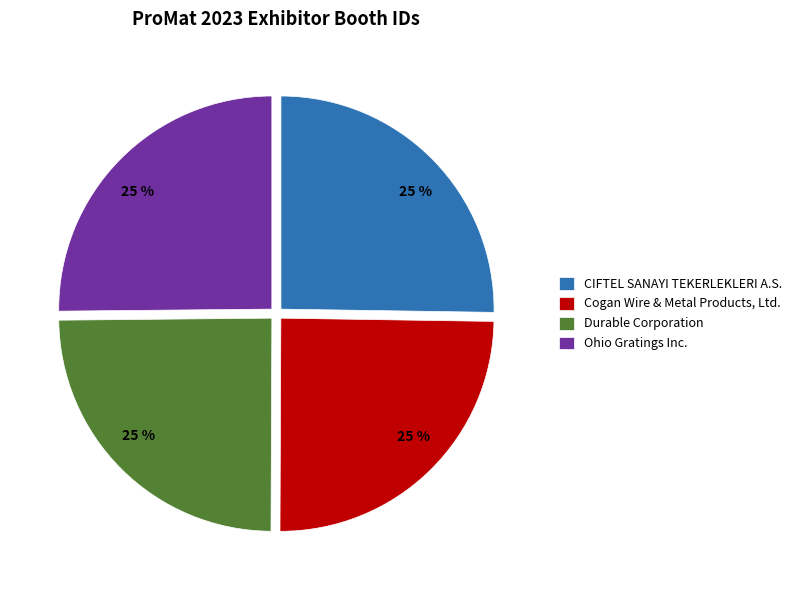

Is there a majority slice in this chart?

No